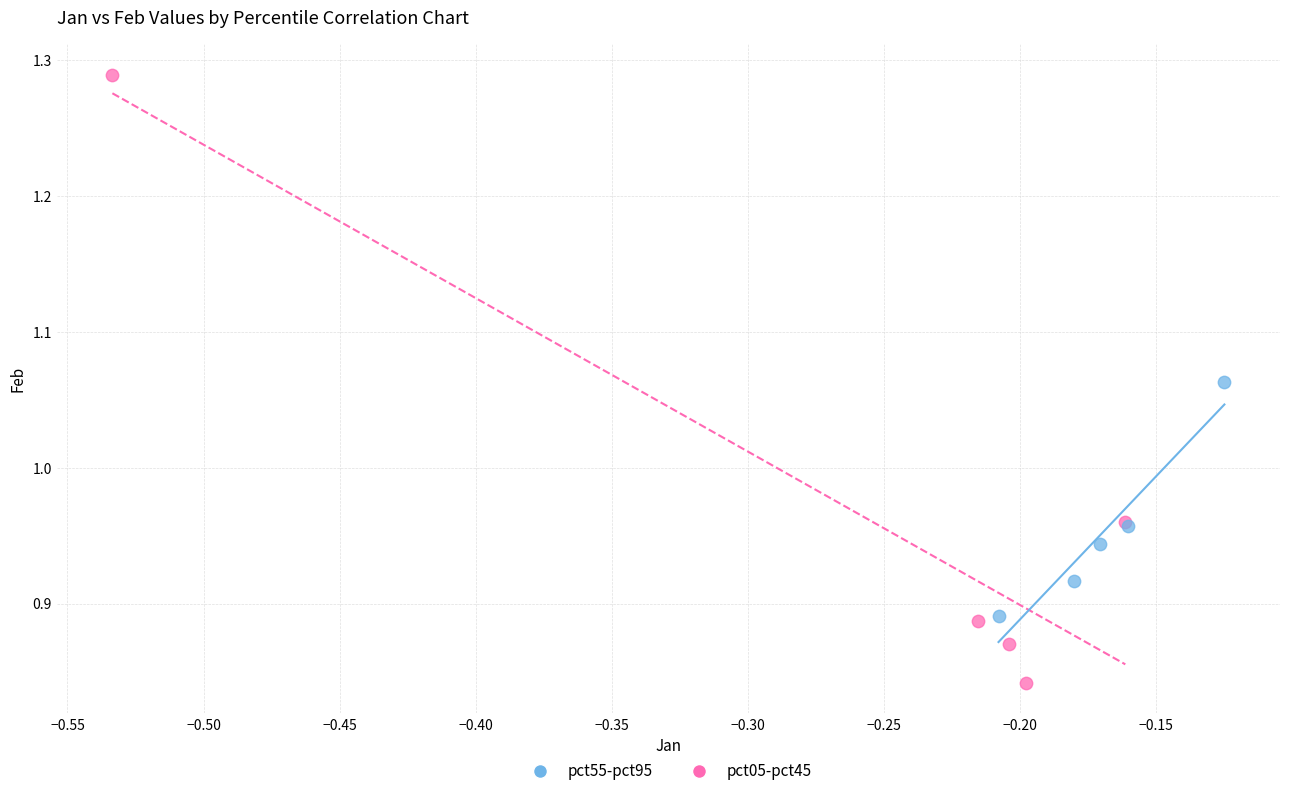

Which series contains the highest Y value?

pct05-pct45